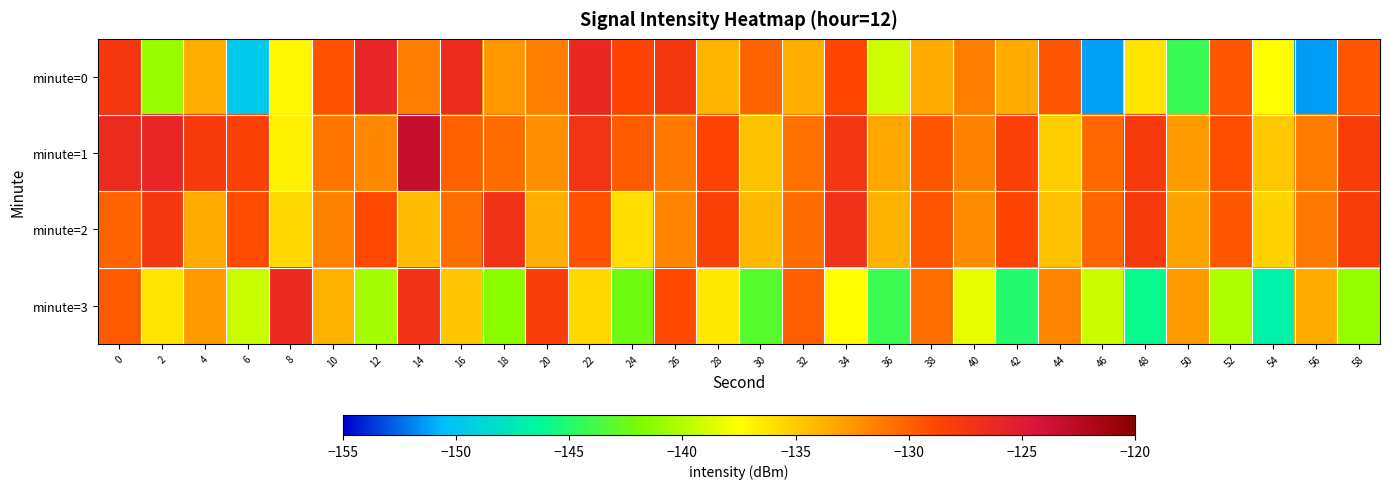

What is the spread (max minus min) of values at 2?

14.8